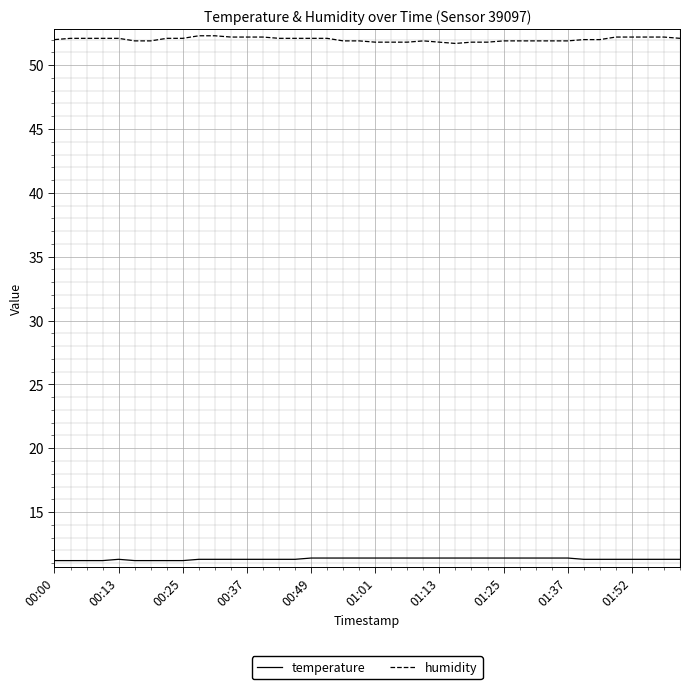

Which series has the largest total across all categories?

humidity